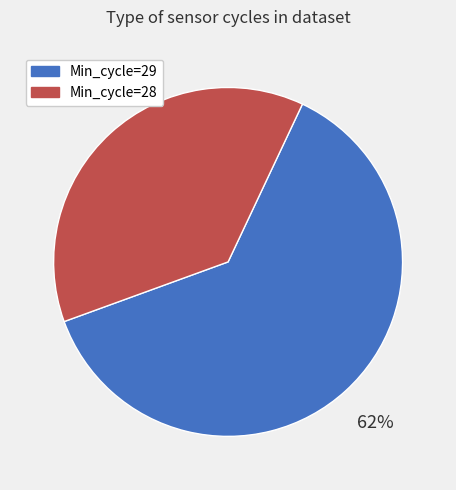

The Min_cycle=29 slice represents 71% of the pie. True or false?

False